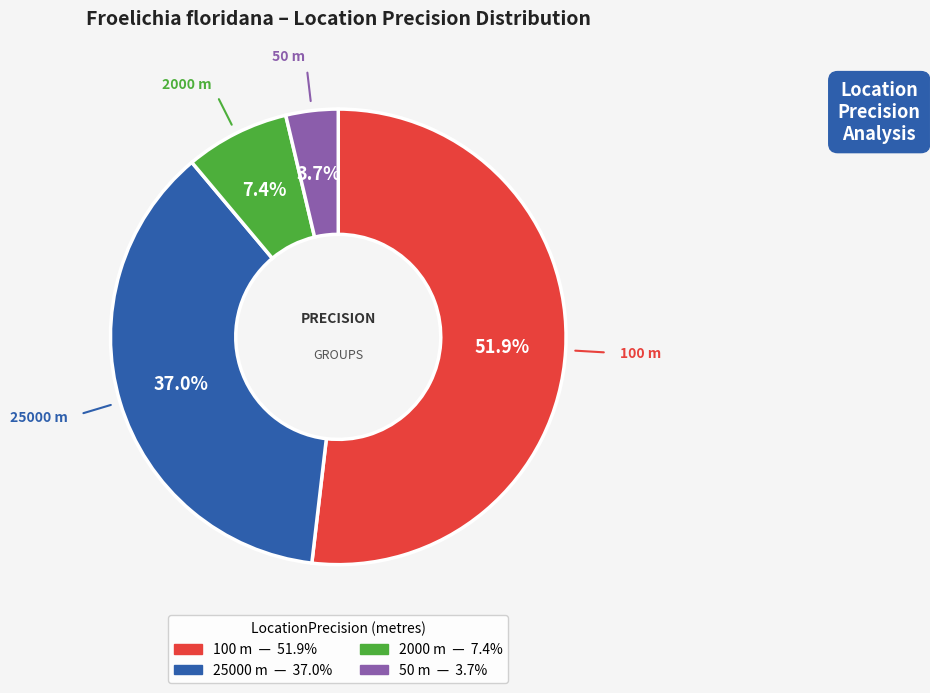

Between 100 and 2000, which is larger?

100